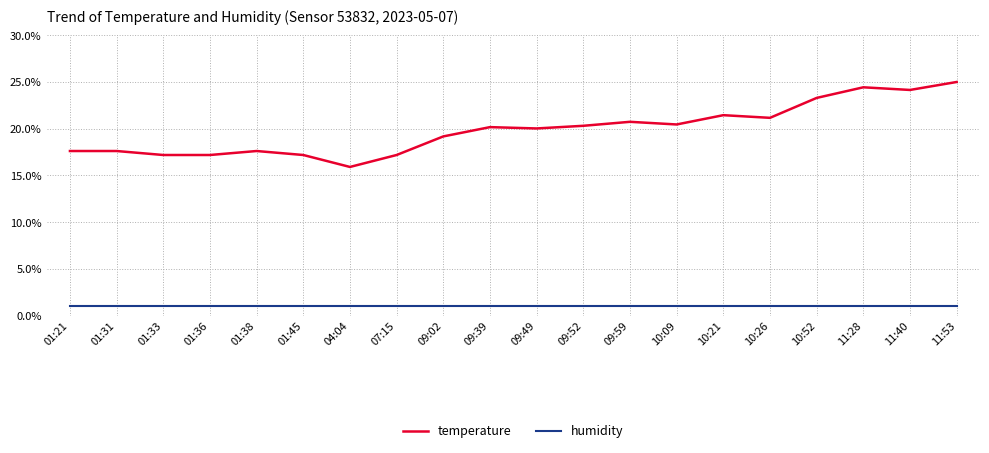

Does the chart have visible grid lines?

Yes